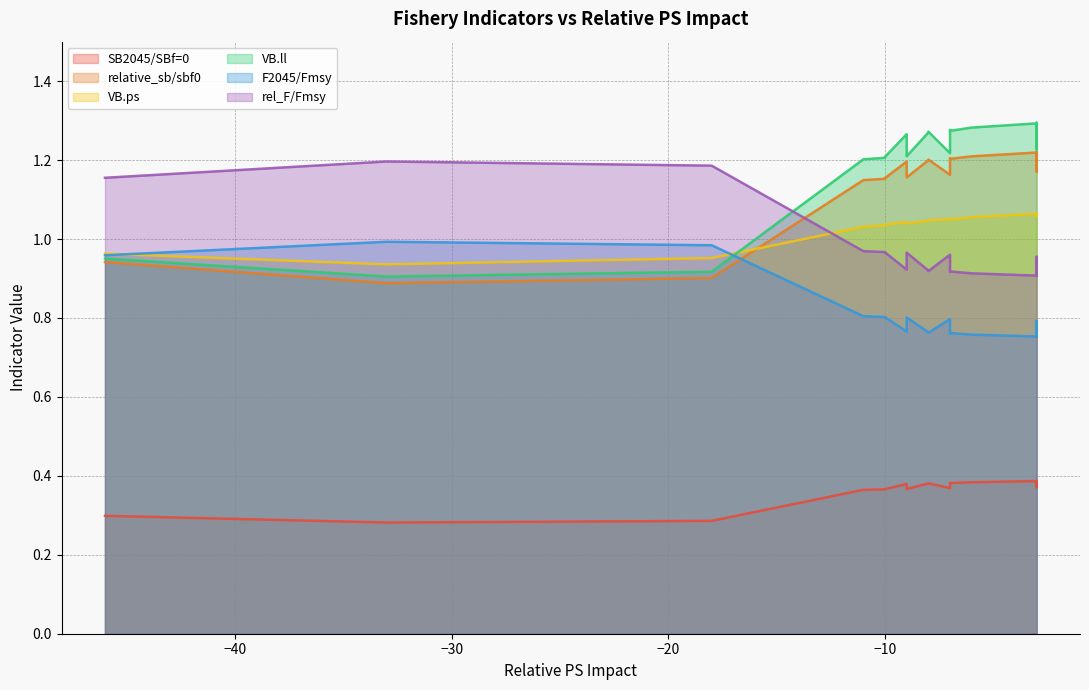

What is the maximum value shown in the chart?

1.3